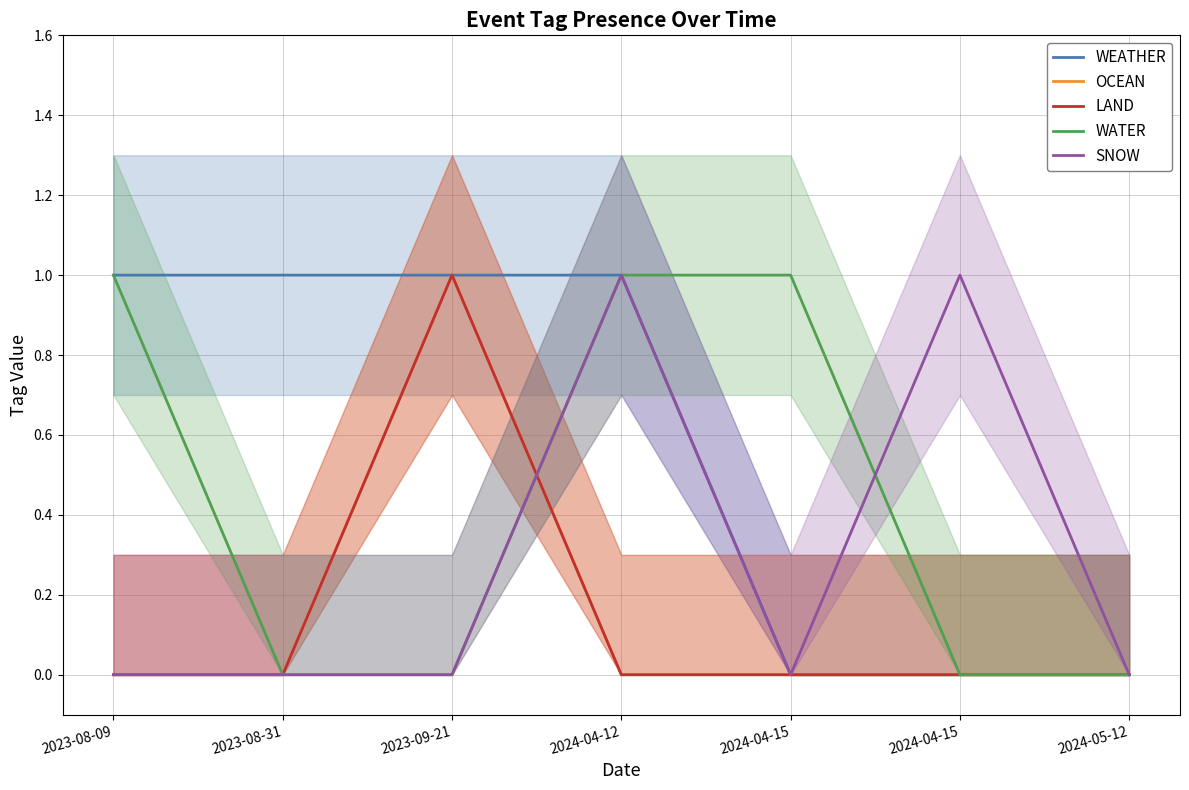

What is the label of the 1st point from the right?

2024-05-12